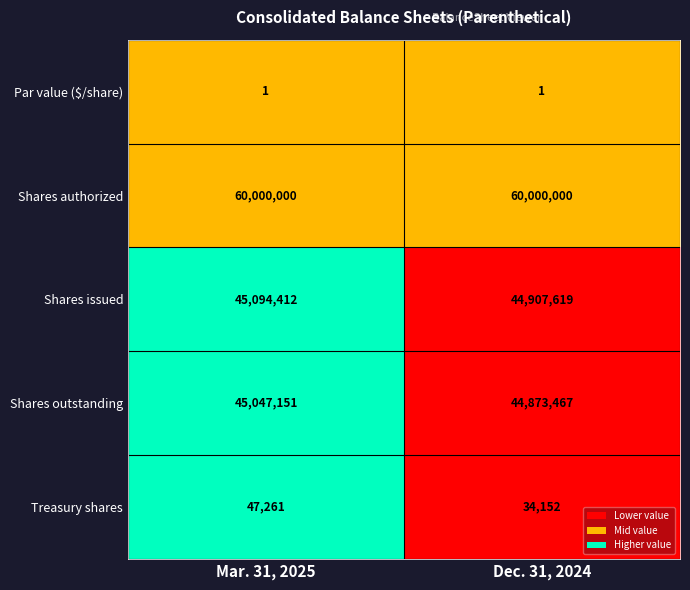

List the series in order of their peak value, lowest first.

Par value ($/share), Treasury shares, Shares outstanding, Shares issued, Shares authorized